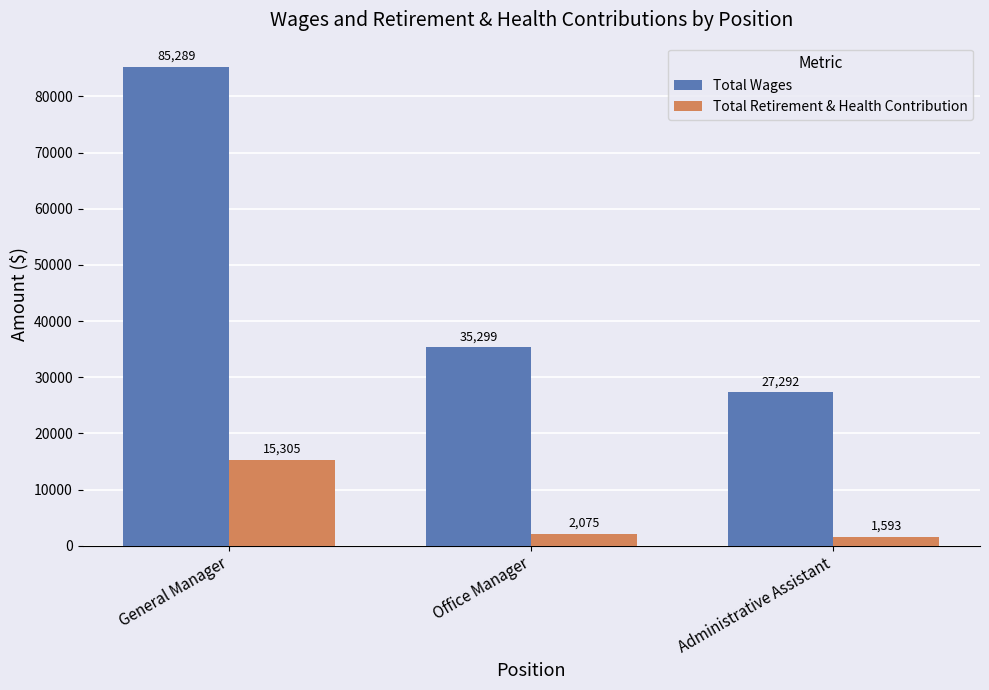

Which series changed the most between General Manager and Office Manager?

Total Wages